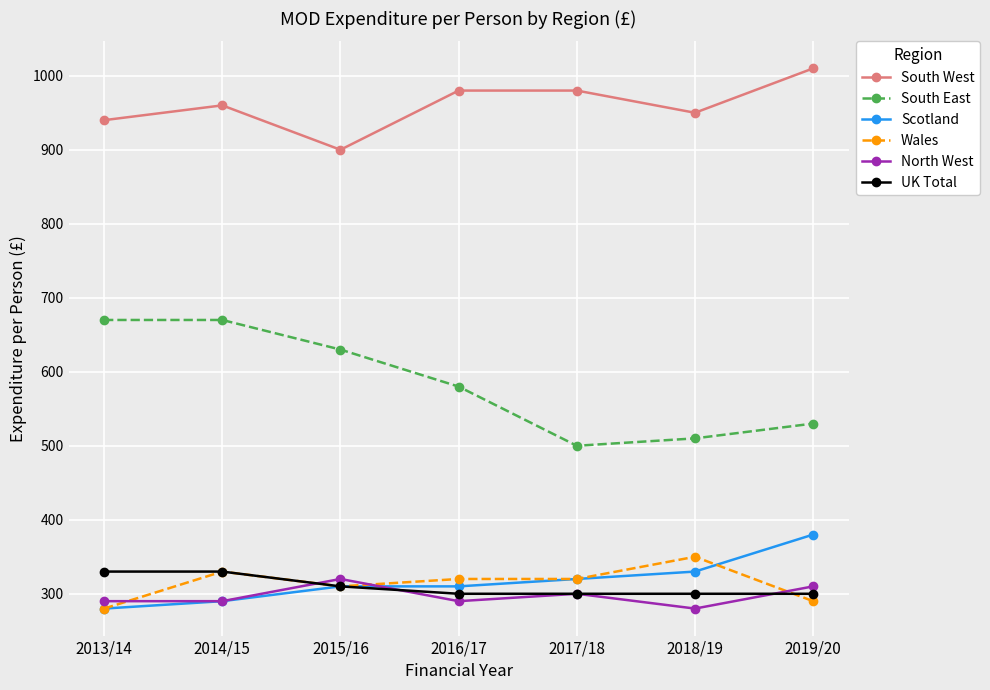

True or false: South East and UK Total cross at least once.

False